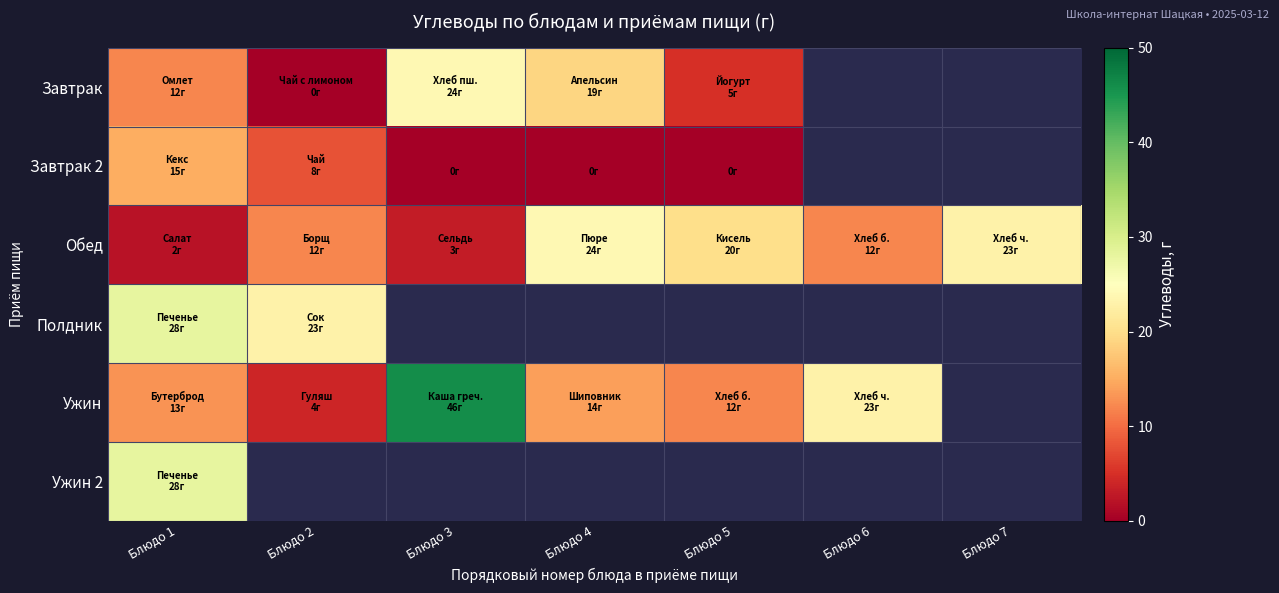

What is the maximum value shown in the chart?

46.0